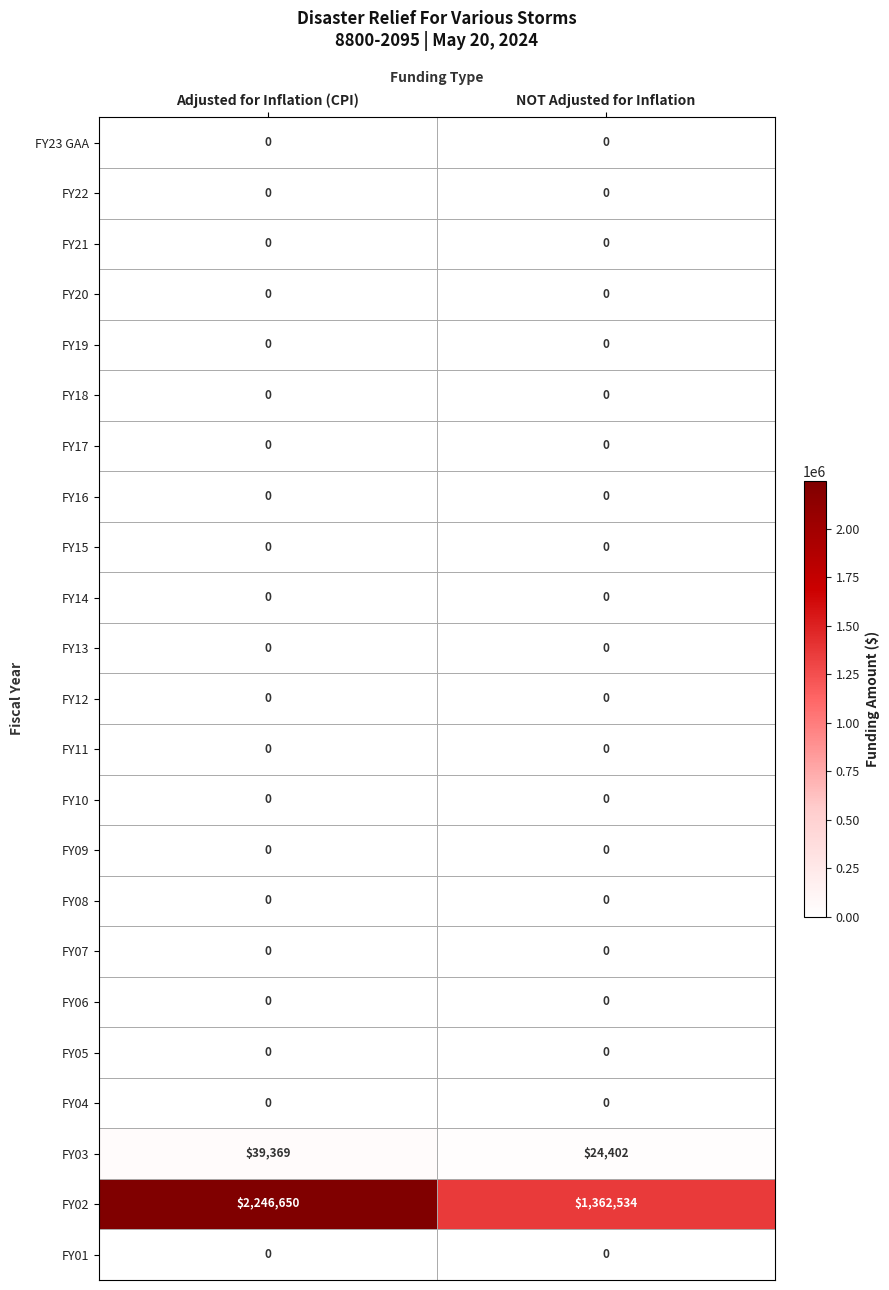

At how many categories does at least one series exceed 696186?

2